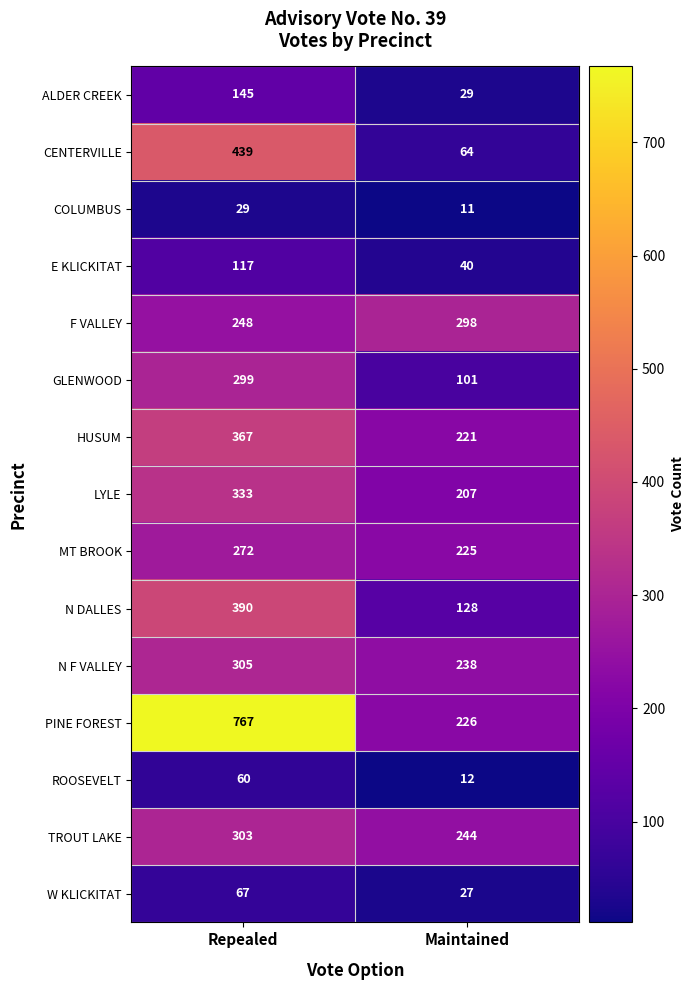

At which category is the sum across all series the highest?

Repealed